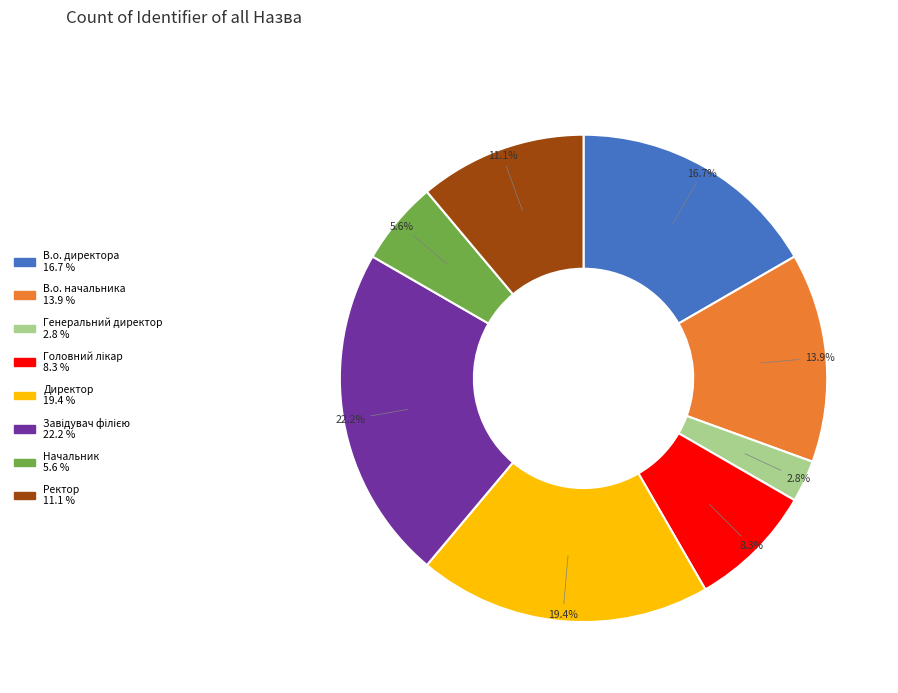

To the nearest percent, what is the difference between the largest and smallest slice percentages?

19%